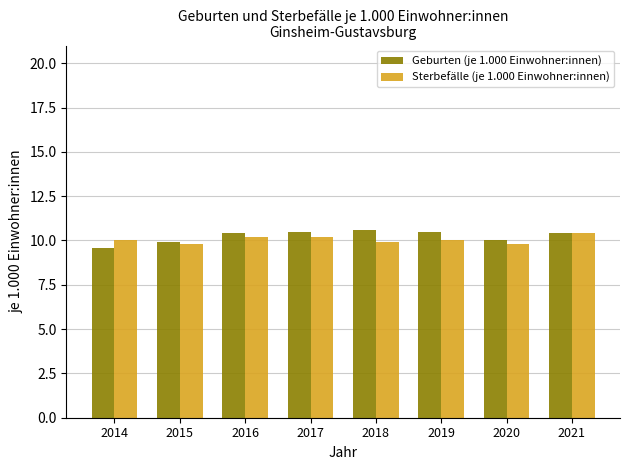

What are all the series names shown in the legend?

Geburten (je 1.000 Einwohner:innen), Sterbefälle (je 1.000 Einwohner:innen)